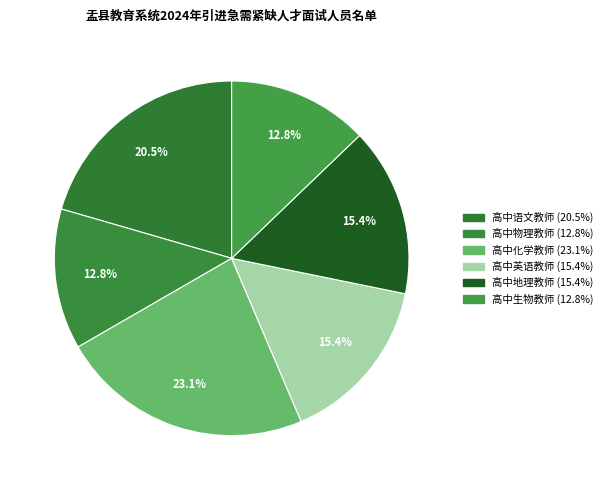

How many segments does this pie chart have?

6